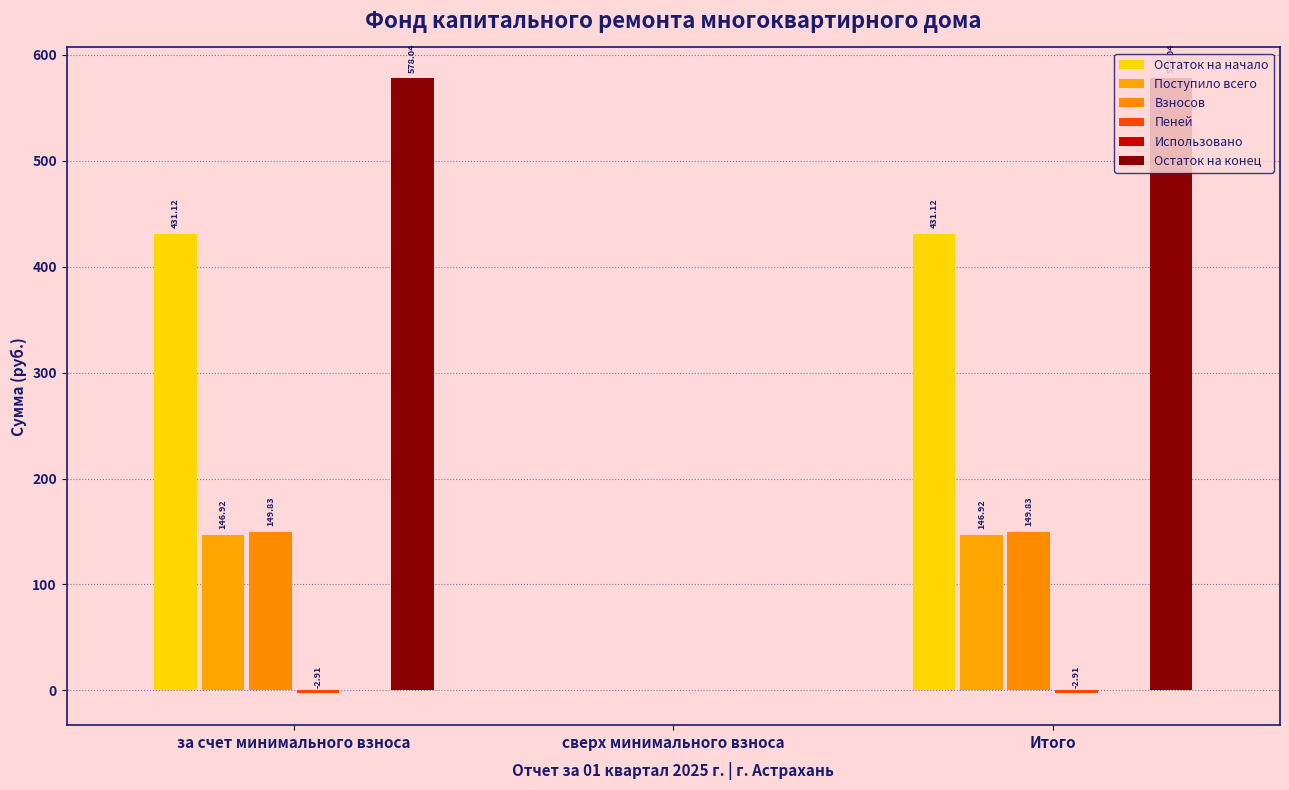

How many Пеней values are between -2 and 0?

1